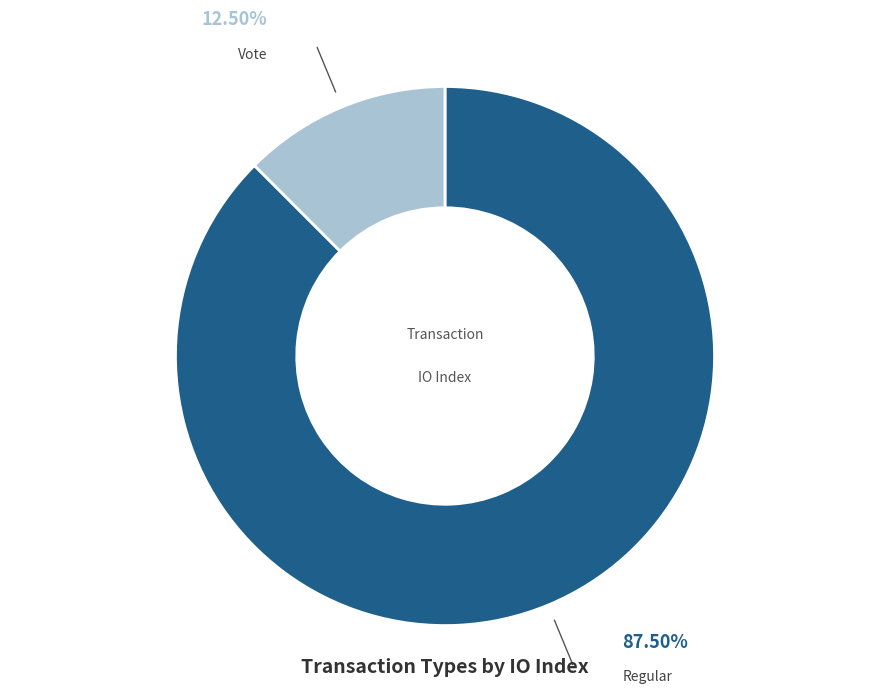

Does any single category account for the majority?

Yes